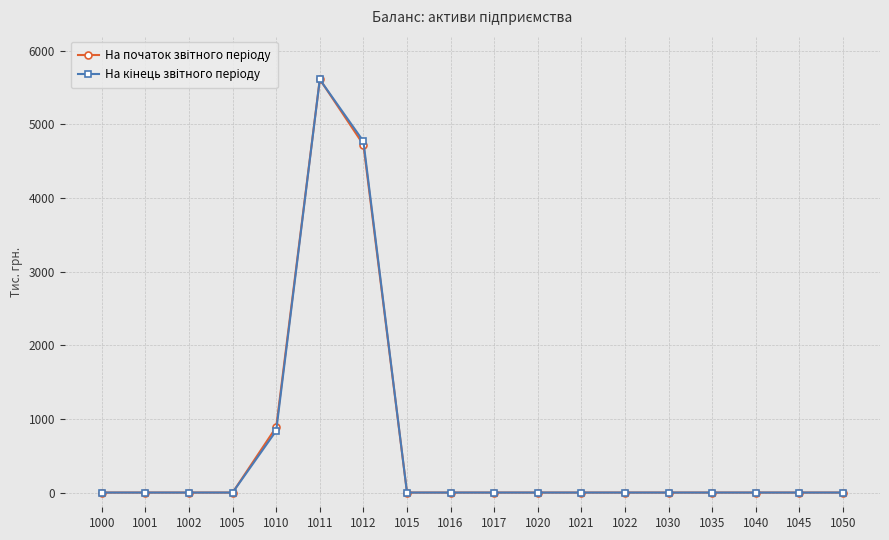

Does the chart have visible grid lines?

Yes